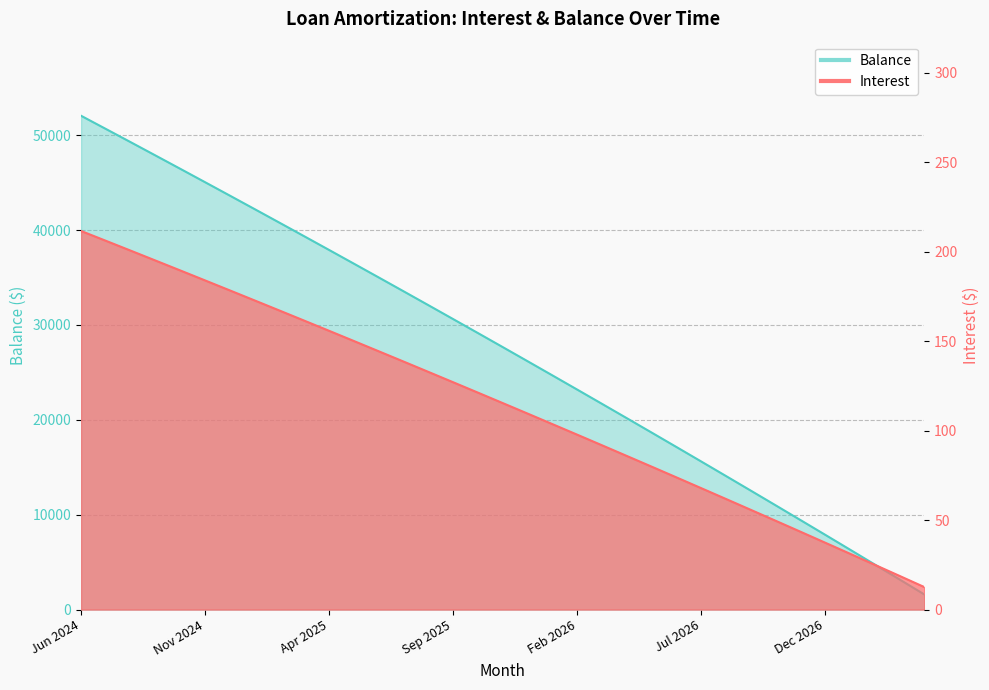

True or false: Interest has a value of 189.5 at Oct 2024.

True